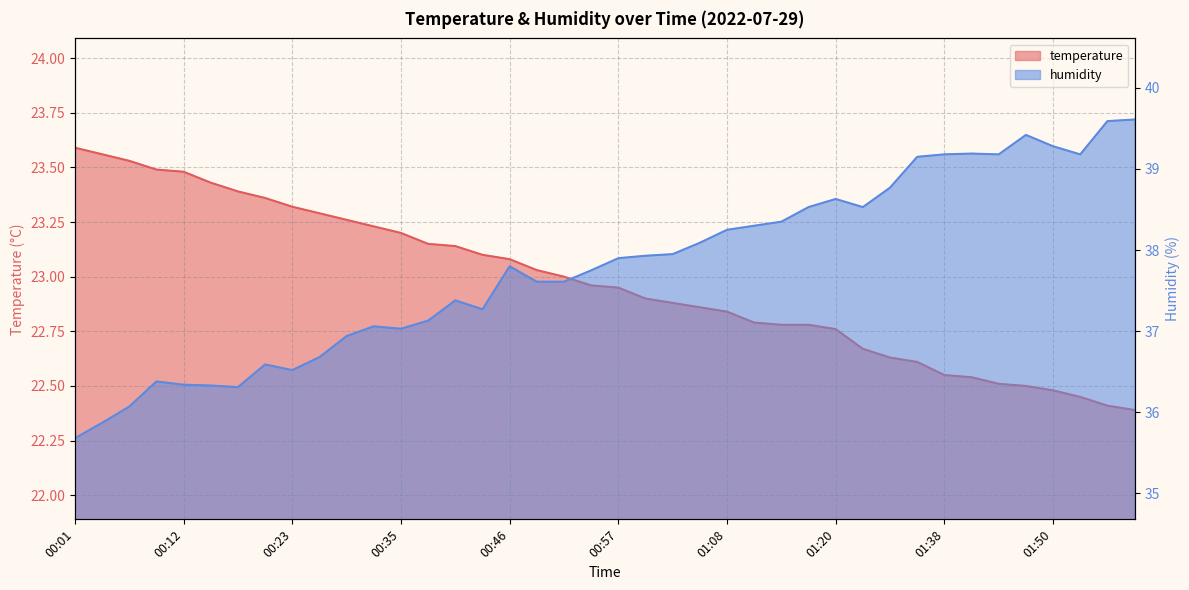

The value of temperature at 00:57 is 10.0. True or false?

False